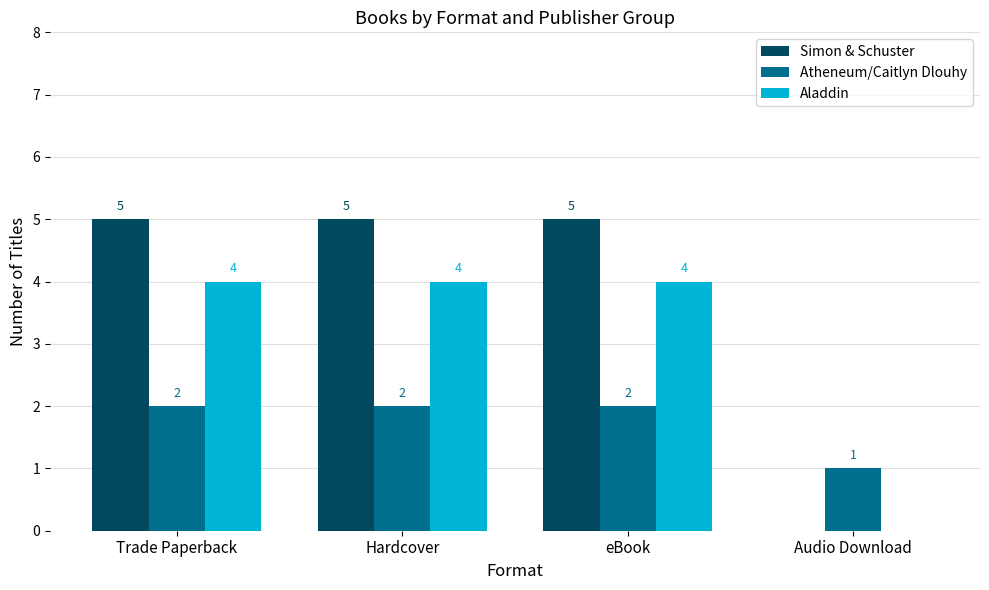

Which series has the largest total across all categories?

Simon & Schuster